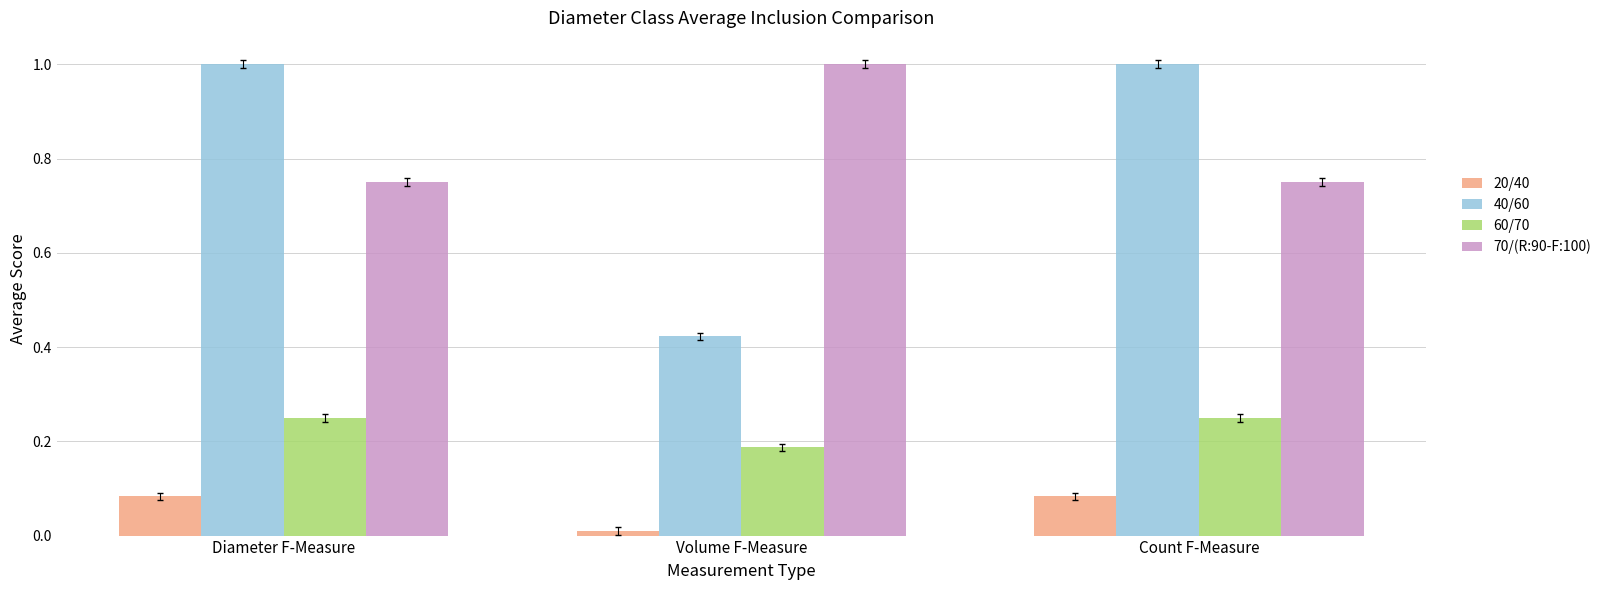

What is the difference between the highest and lowest values at Volume F-Measure?

1.0